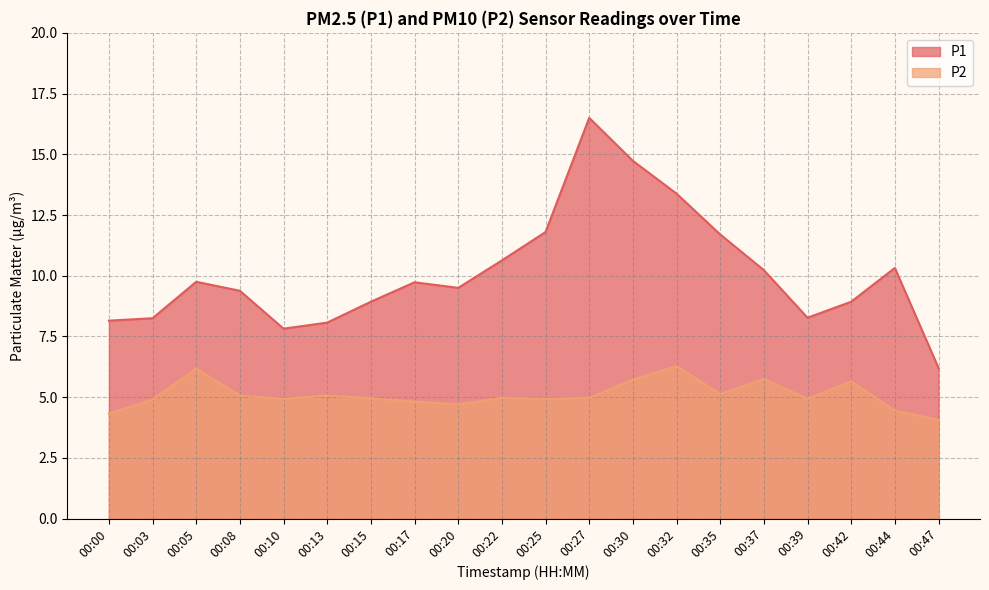

At which category does P1 reach its first local valley?

00:10